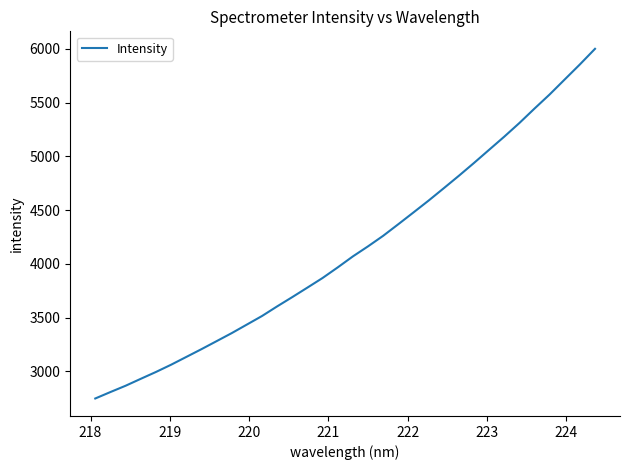

What is the maximum value shown in the chart?

6001.1